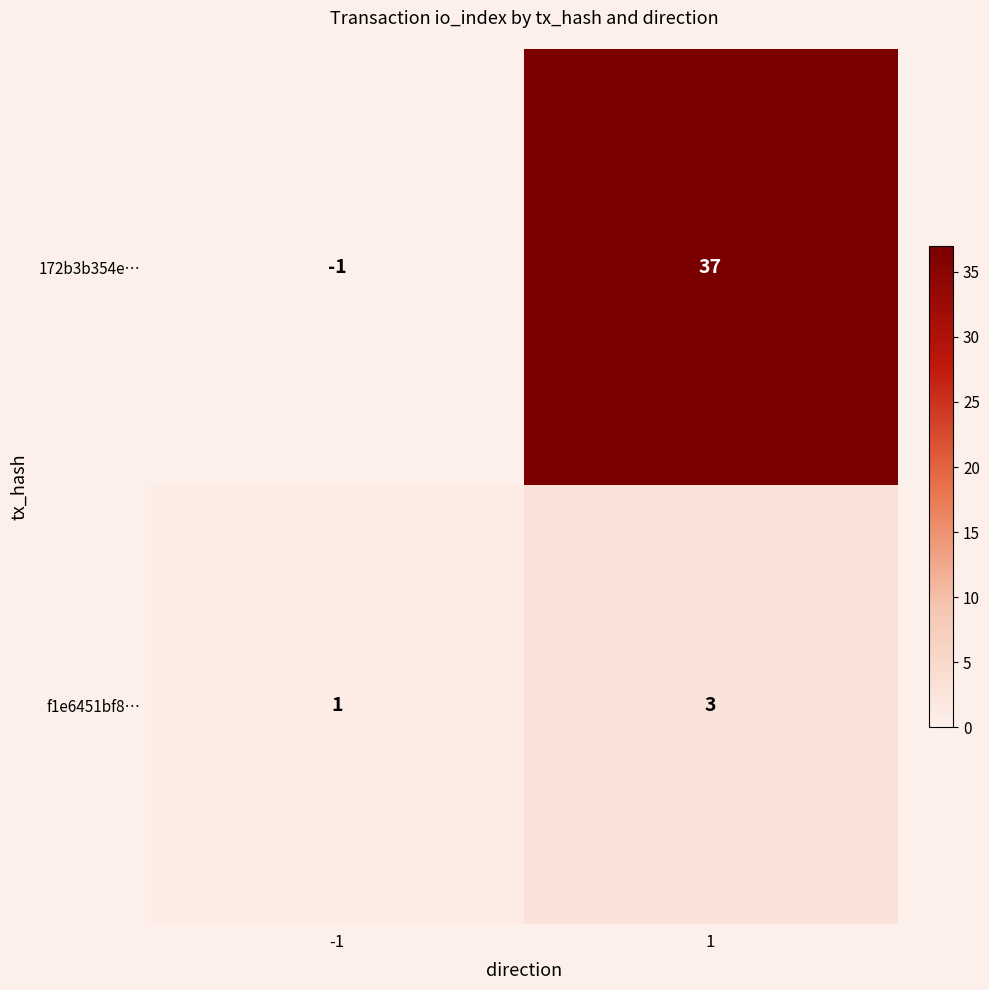

Rank the series by their average value, from highest to lowest.

172b3b354e…, f1e6451bf8…